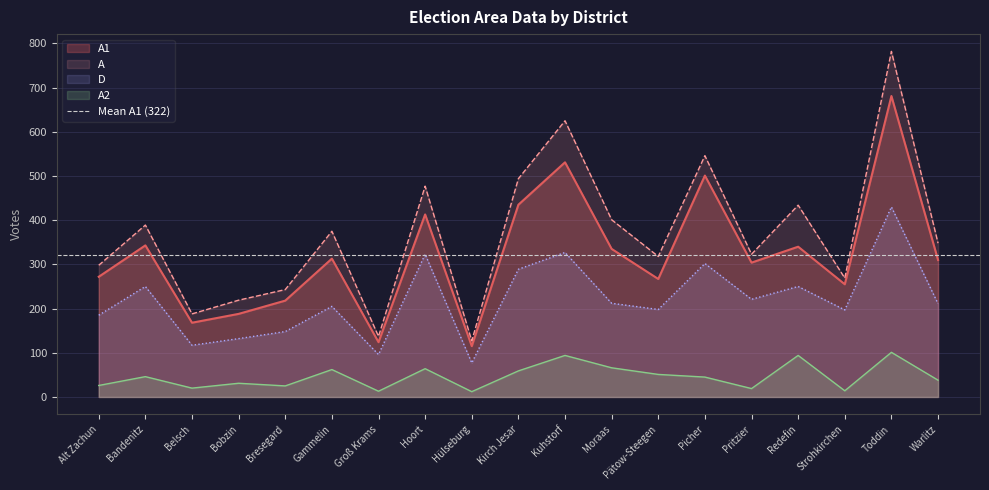

Reading left to right, extract all data points from this chart.

A1: 272	343	168	188	218	313	124	413	115	435	531	335	267	501	304	340	255	681	310
A: 298	389	188	219	243	375	137	477	127	494	625	401	318	546	323	434	269	782	348
D: 185	250	117	132	148	205	96	323	77	289	327	212	198	302	221	250	197	430	211
A2: 26	46	20	31	25	62	13	64	12	59	94	66	51	45	19	94	14	101	38